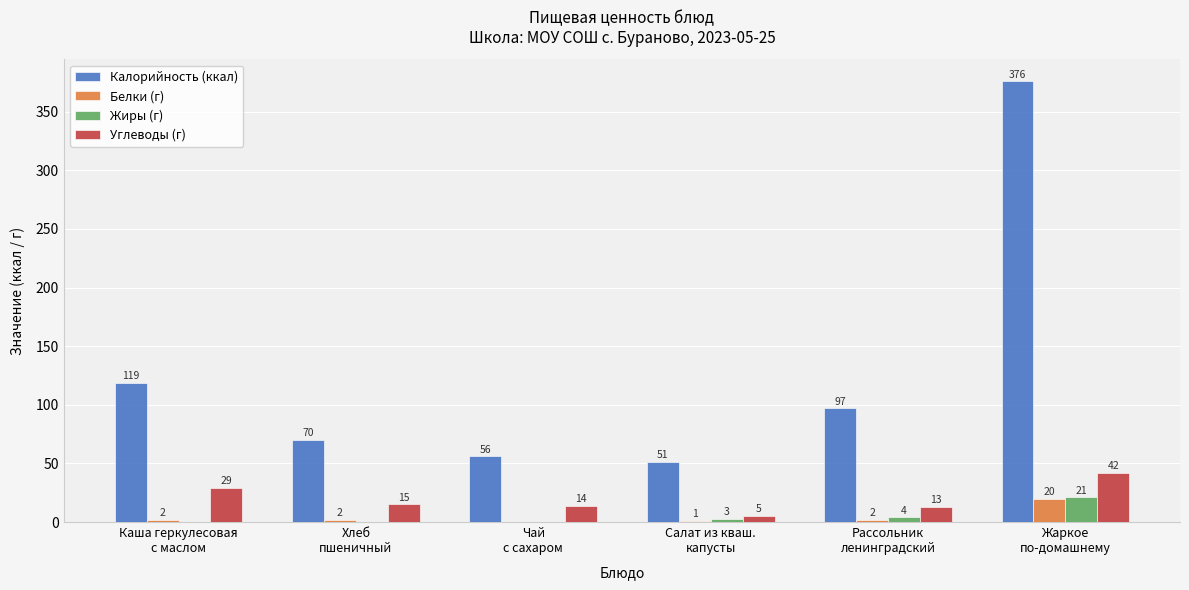

What is the maximum value for Жиры (г)?

21